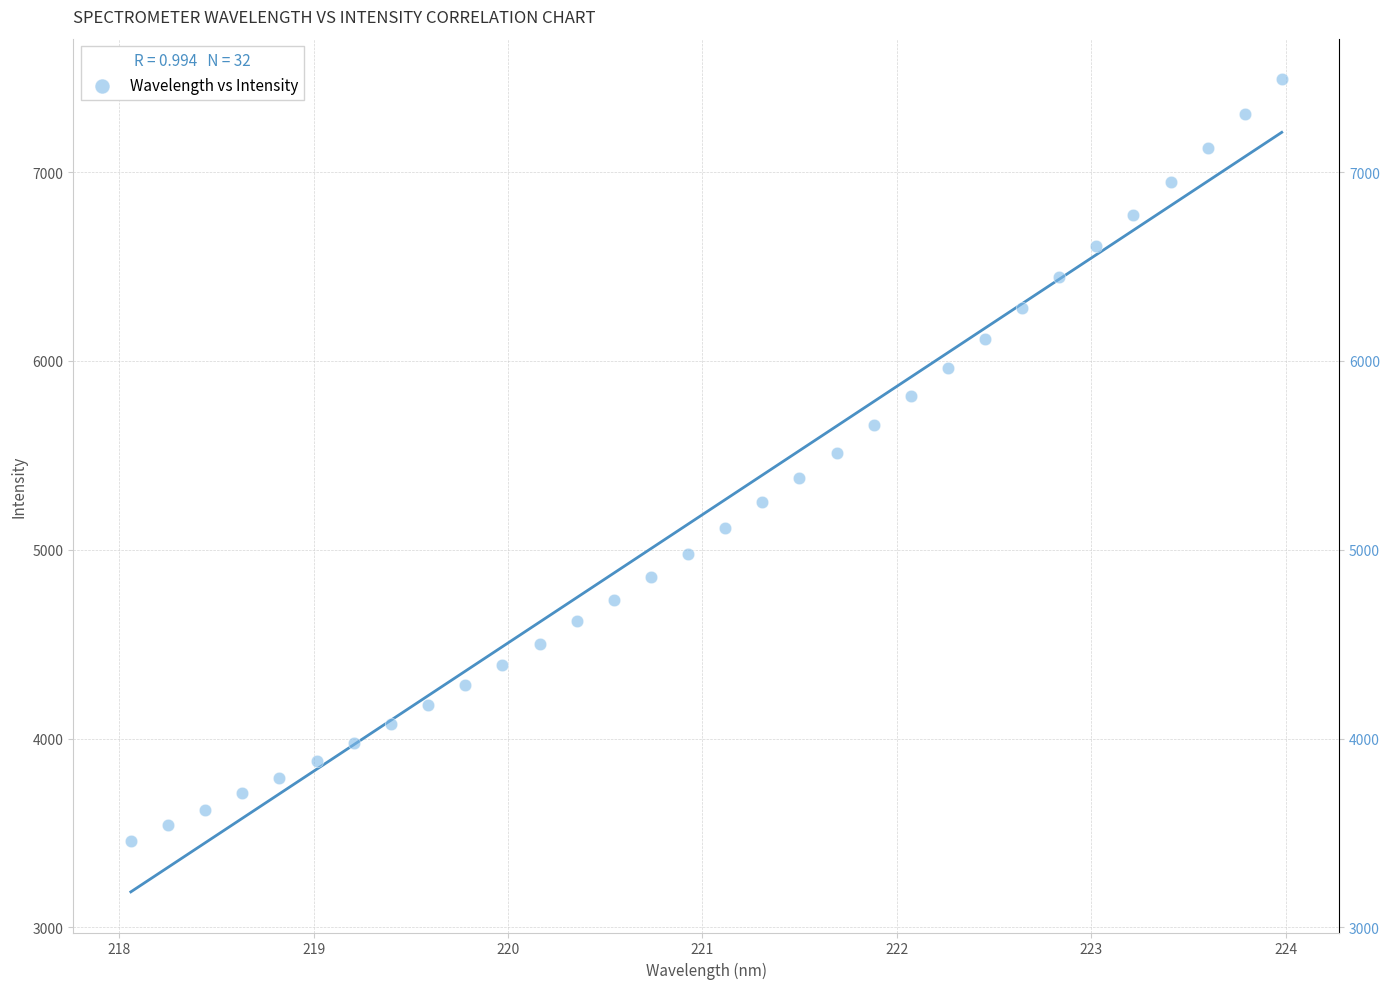

What is the range of Y values (max minus min)?

4032.6